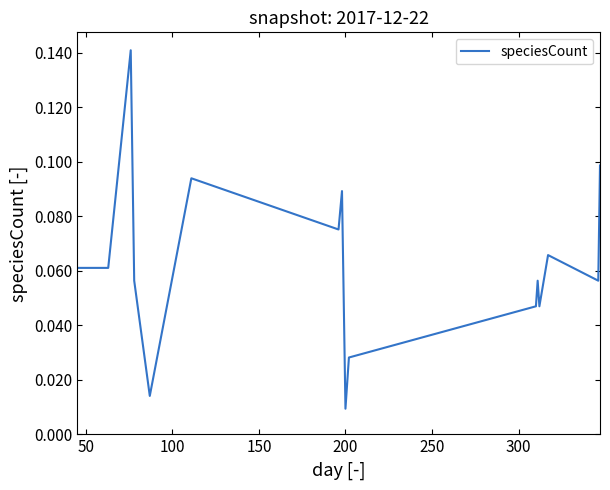

How many lines are shown in the chart?

1